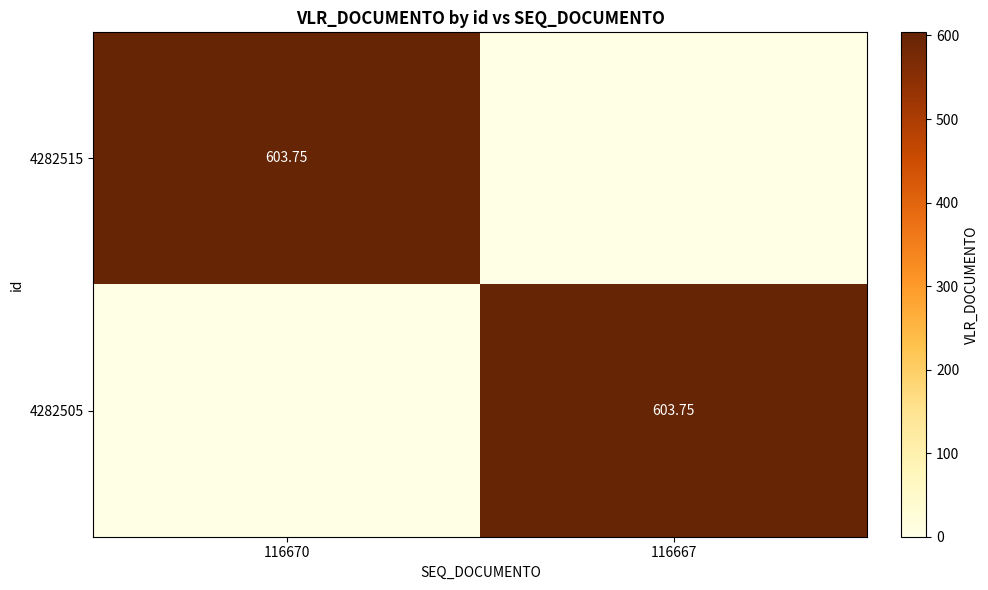

What is the maximum value for 4282515?

603.8